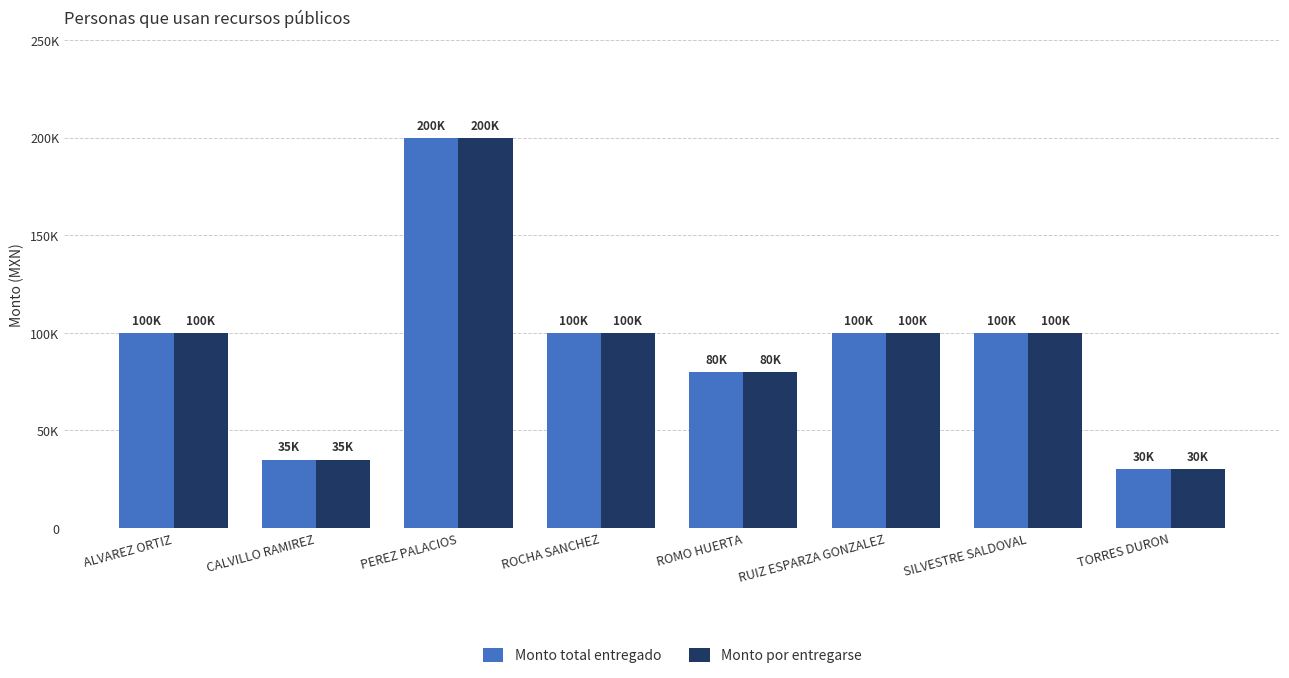

Reading right to left, extract all data points from this chart.

Monto total entregado: 30000	100000	100000	80000	100000	200000	35000	100000
Monto por entregarse: 30000	100000	100000	80000	100000	200000	35000	100000